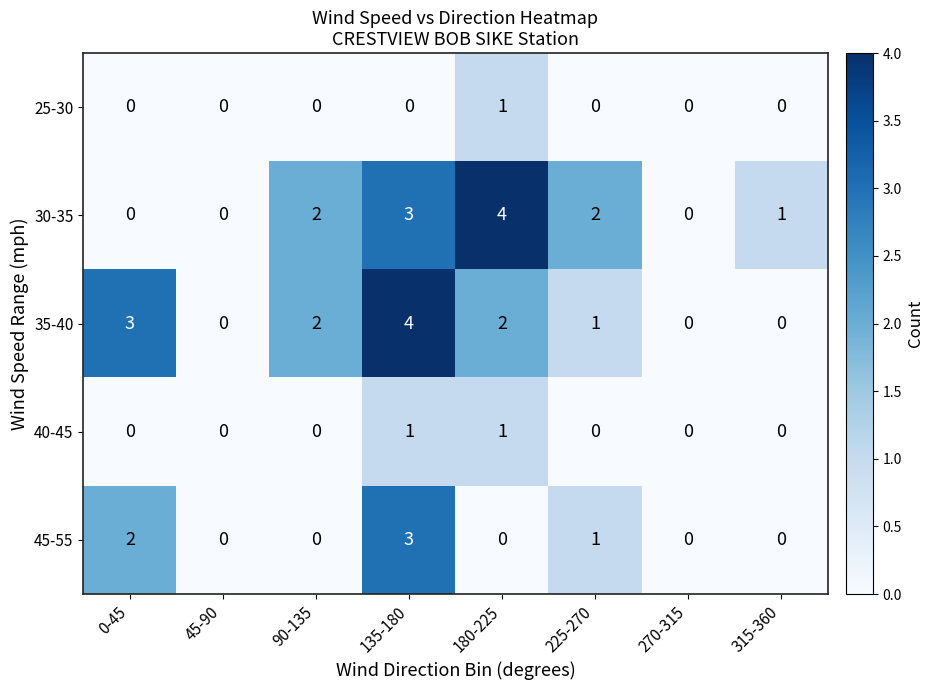

Between 0-45 and 135-180, which series saw the biggest shift?

30-35